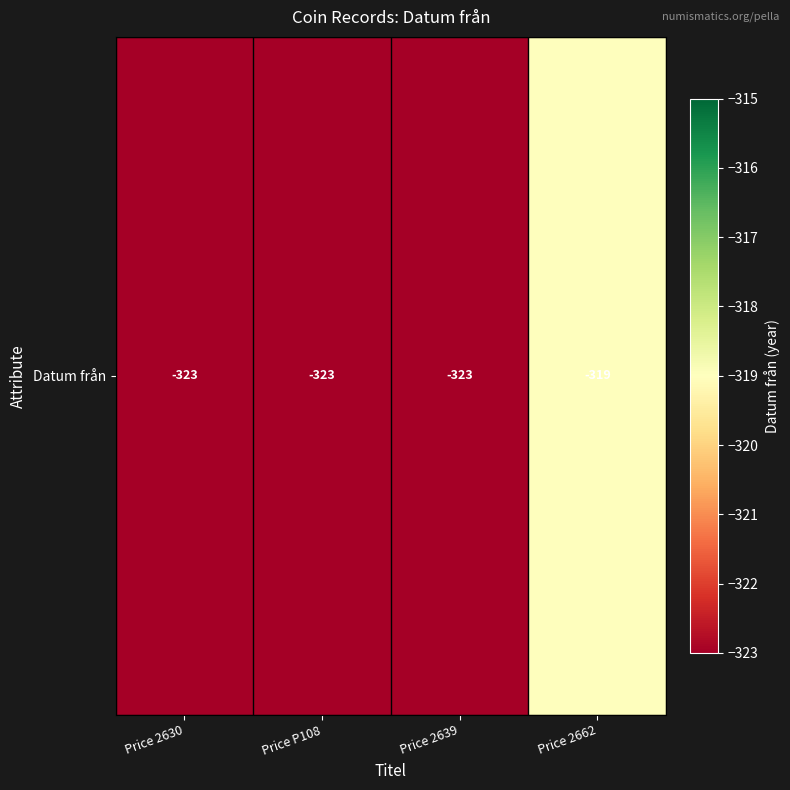

Reading left to right, extract all data points from this chart.

Price 2630=-323	Price P108=-323	Price 2639=-323	Price 2662=-319